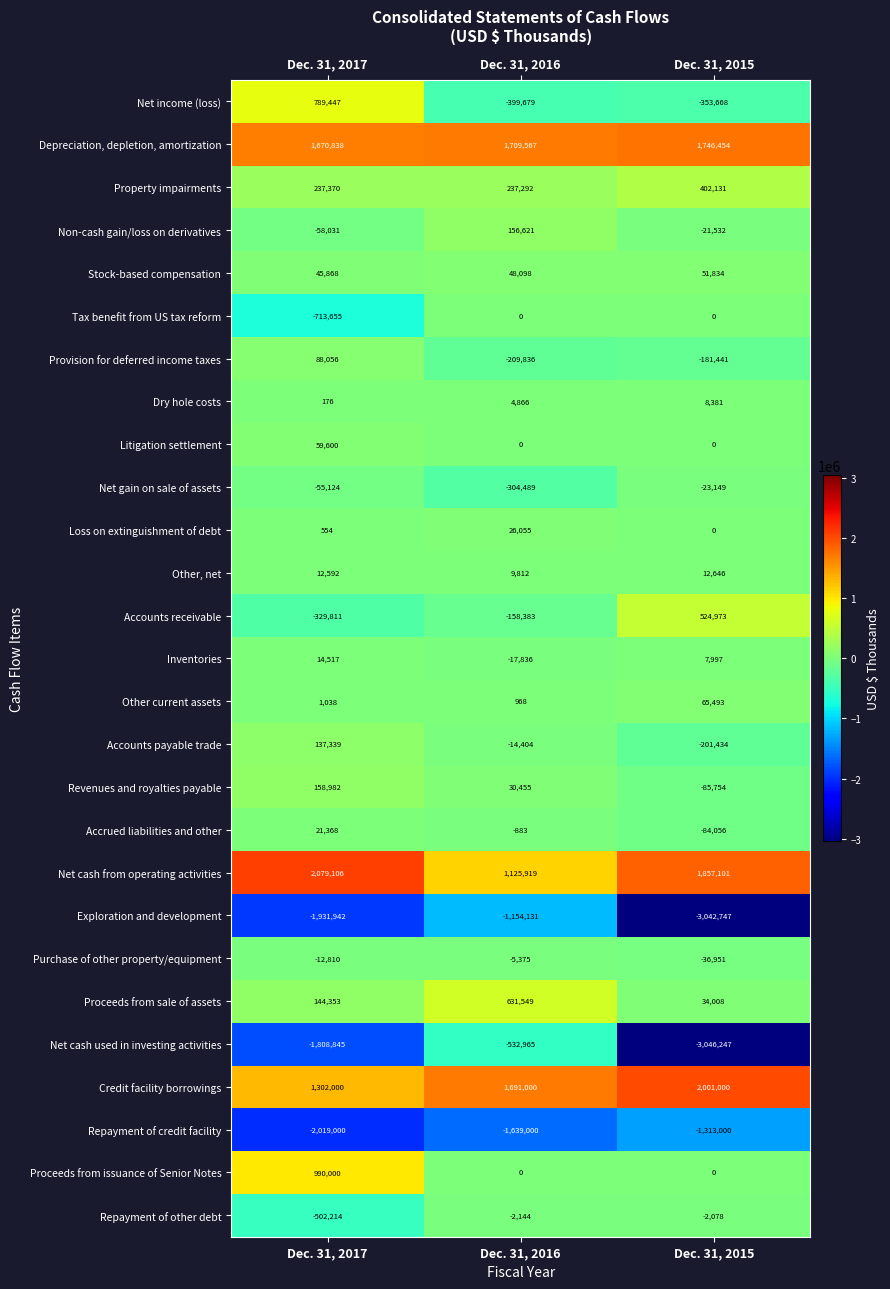

How many Net cash used in investing activities values are between -3046247 and -532965?

3